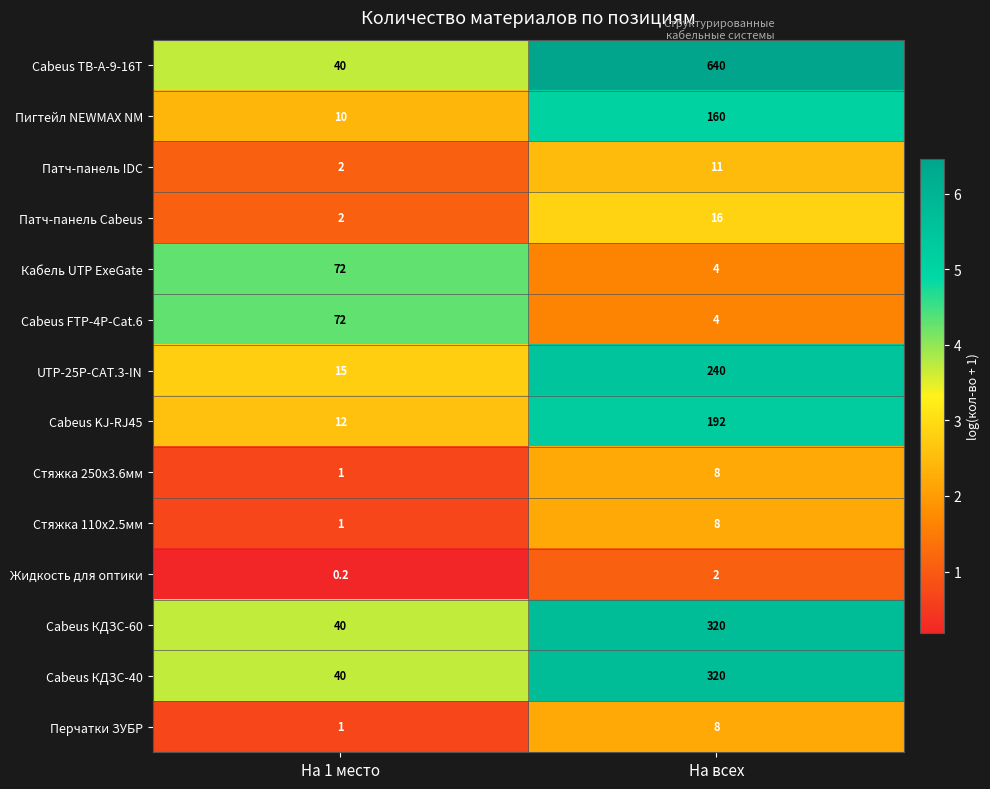

The value of Перчатки ЗУБР at На всех is 11.3. True or false?

False